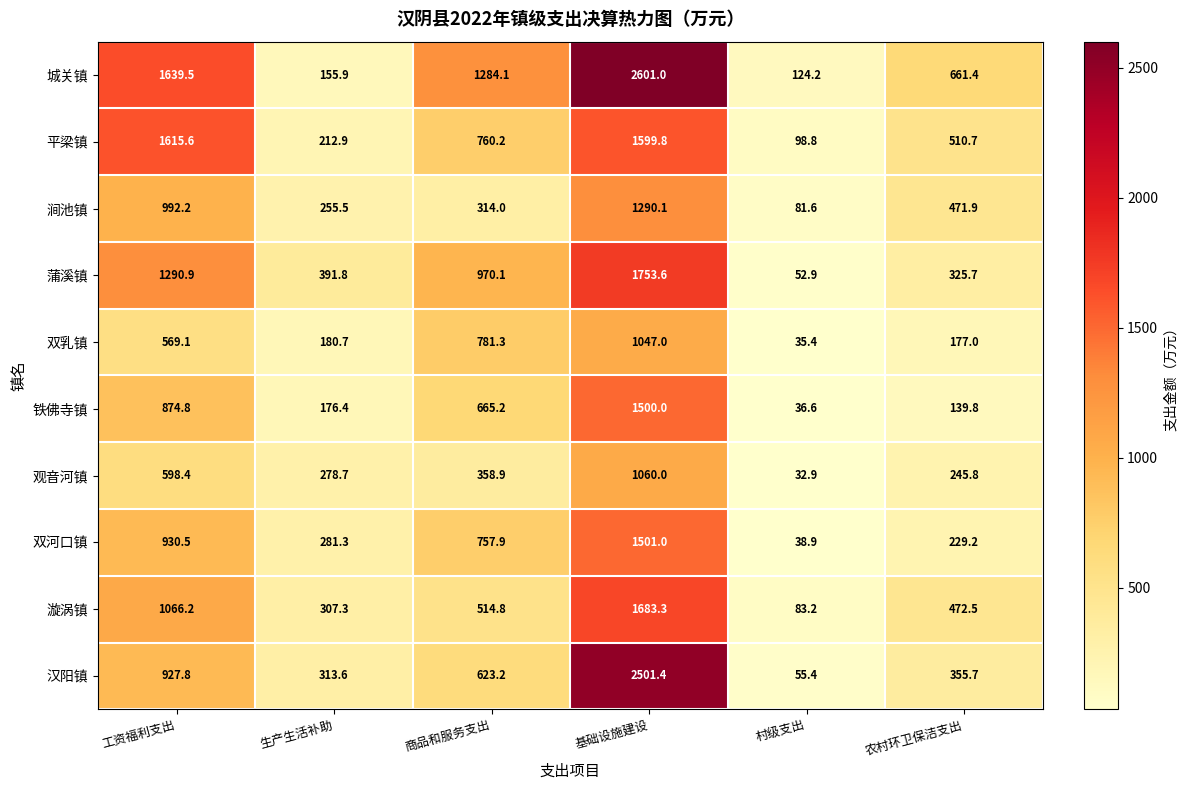

Which series has the largest total across all categories?

城关镇